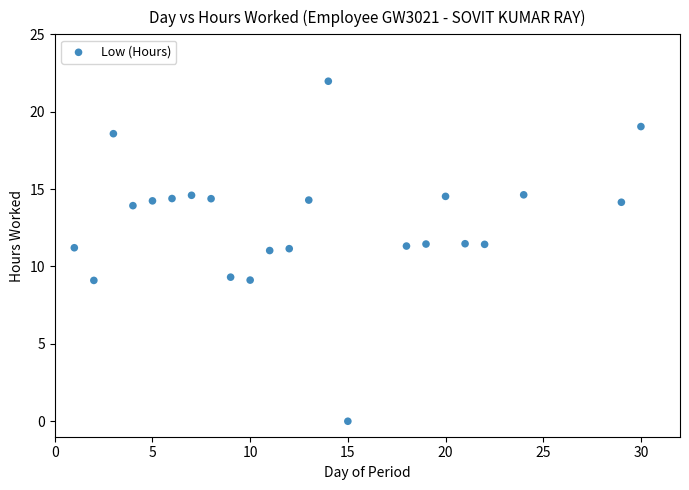

What is the range of X values (max minus min)?

29.0